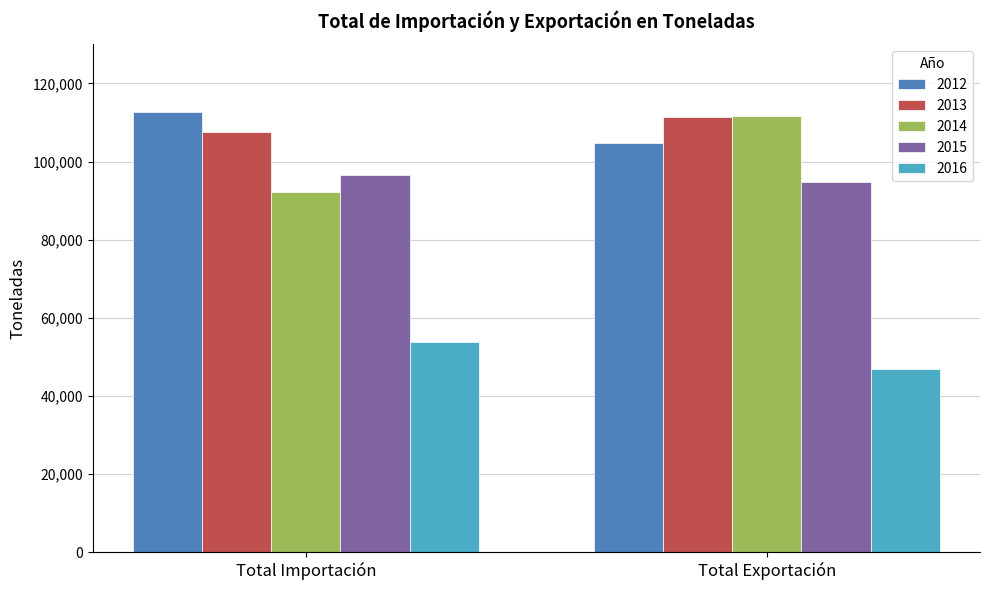

What is the highest value of the 2013 series?

111291.7